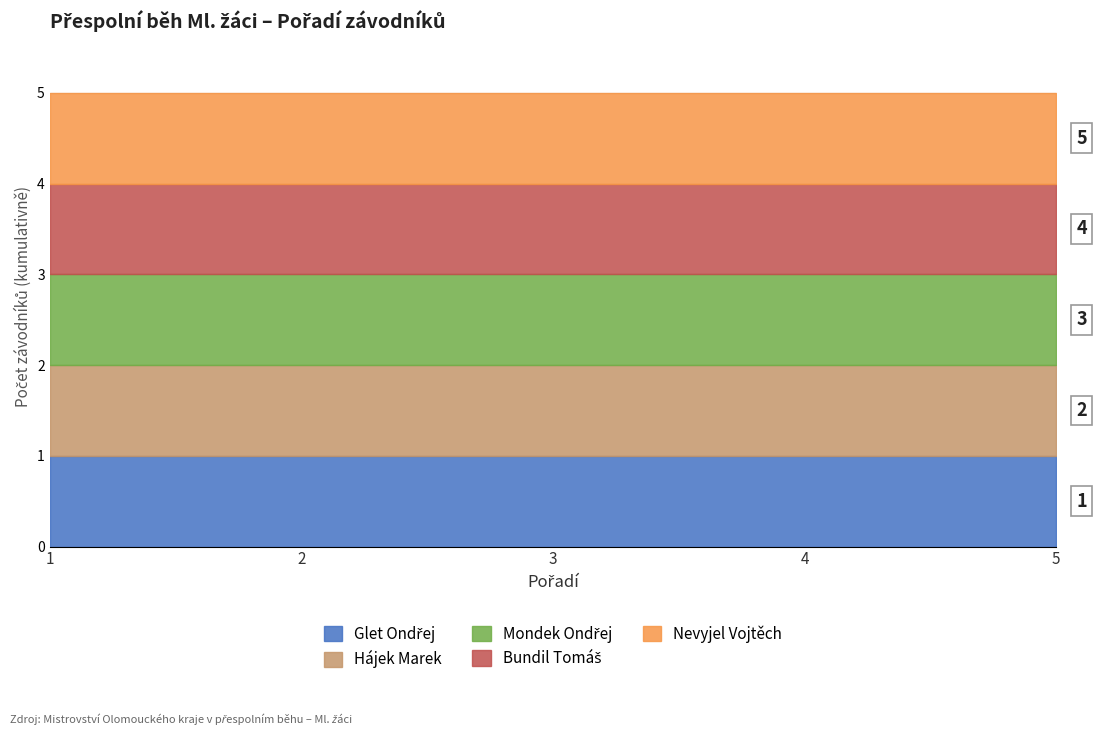

What position from the left is Glet Ondřej?

1